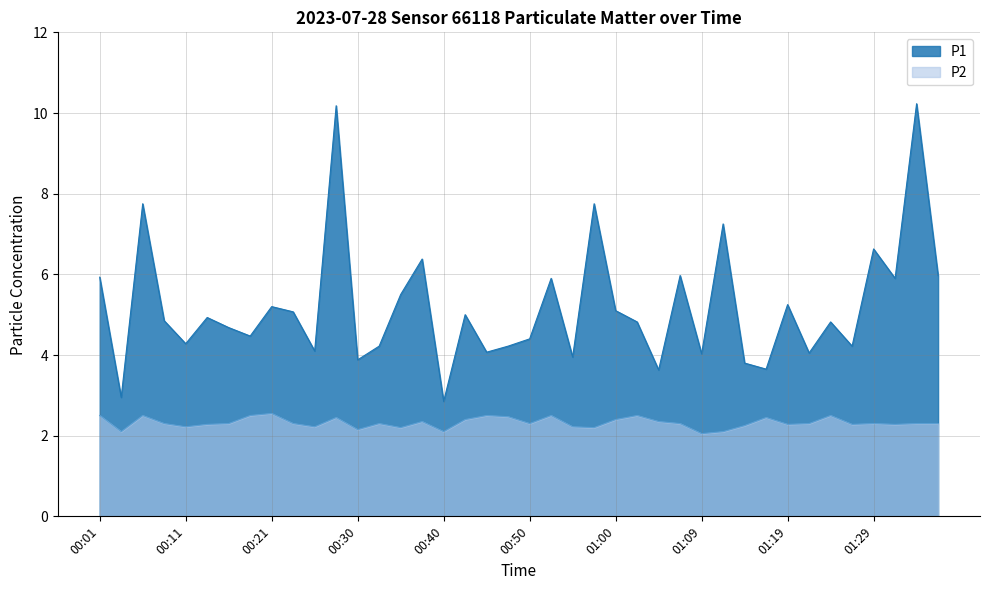

Reading left to right, extract all data points from this chart.

P1: 5.9	3.0	7.8	4.8	4.3	4.9	4.7	4.5	5.2	5.1	4.1	10.2	3.9	4.2	5.5	6.4	2.9	5.0	4.1	4.2	4.4	5.9	4.0	7.8	5.1	4.8	3.6	6.0	4.0	7.2	3.8	3.6	5.2	4.0	4.8	4.2	6.6	5.9	10.2	6.0
P2: 2.5	2.1	2.5	2.3	2.2	2.3	2.3	2.5	2.5	2.3	2.2	2.5	2.1	2.3	2.2	2.4	2.1	2.4	2.5	2.5	2.3	2.5	2.2	2.2	2.4	2.5	2.4	2.3	2.0	2.1	2.2	2.5	2.3	2.3	2.5	2.3	2.3	2.3	2.3	2.3